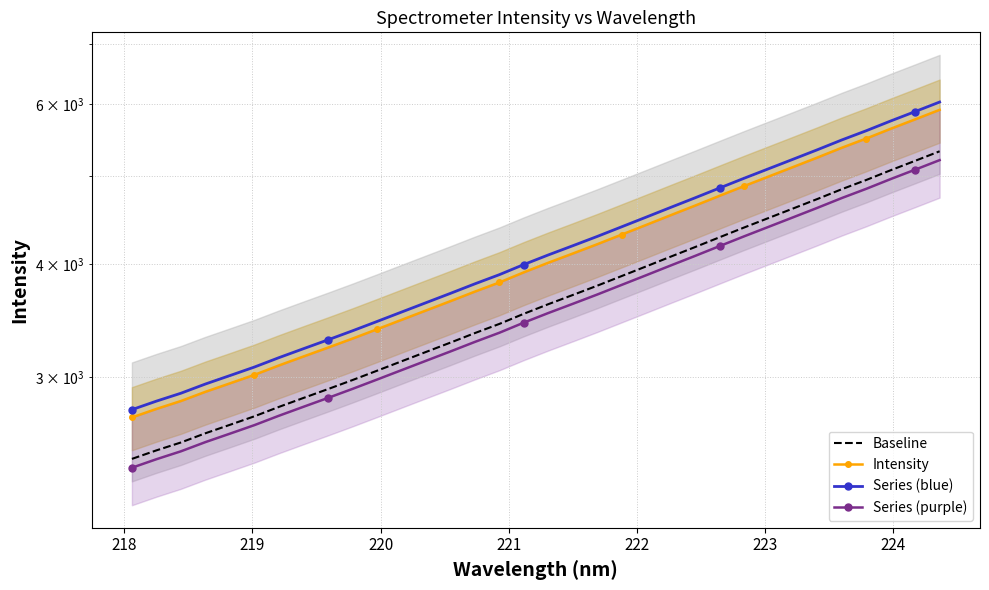

What is the highest value of the Baseline series?

5323.7